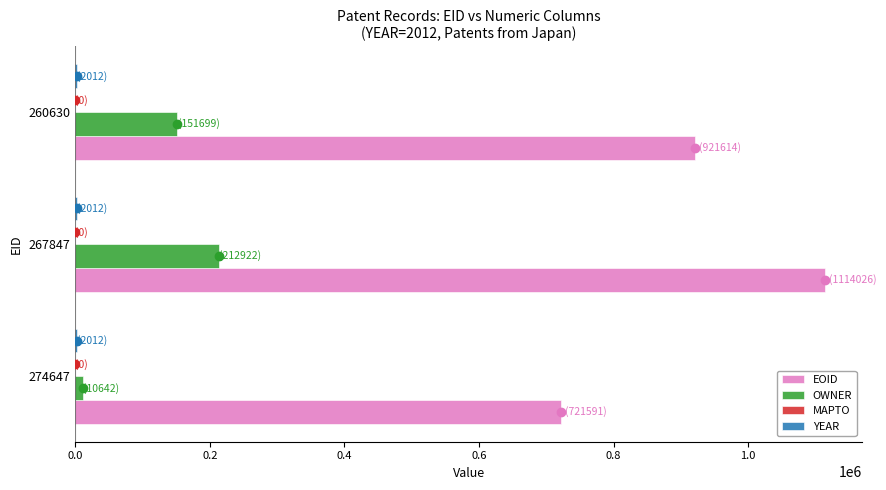

The value of OWNER at 260630 is 151699. True or false?

True